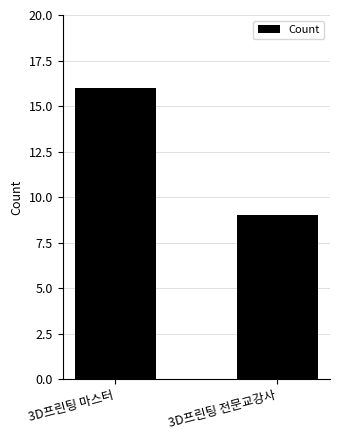

Reading left to right, list all the values displayed in this chart.

3D프린팅 마스터=16	3D프린팅 전문교강사=9